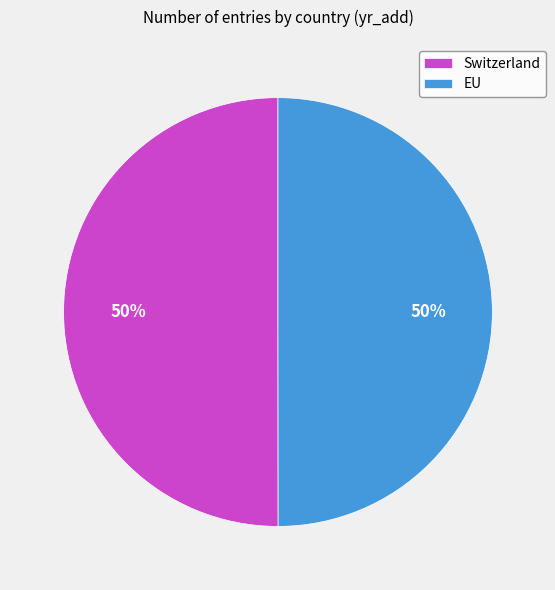

The EU slice represents 50% of the pie. True or false?

True